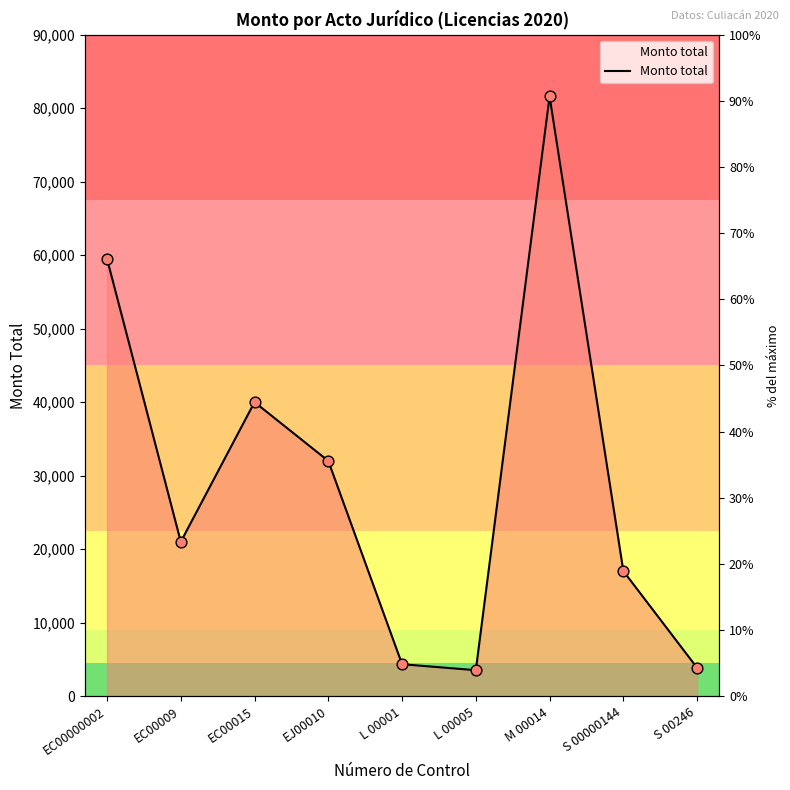

What is the change in value from EC00015 to S 00000144?

-22981